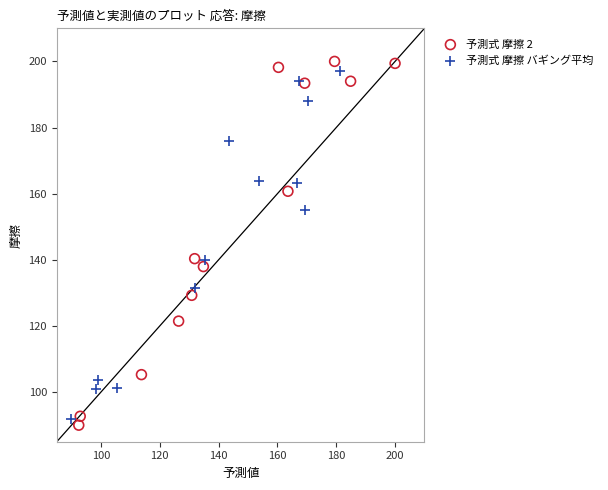

Which series has the widest spread of Y values?

予測式 摩擦 2